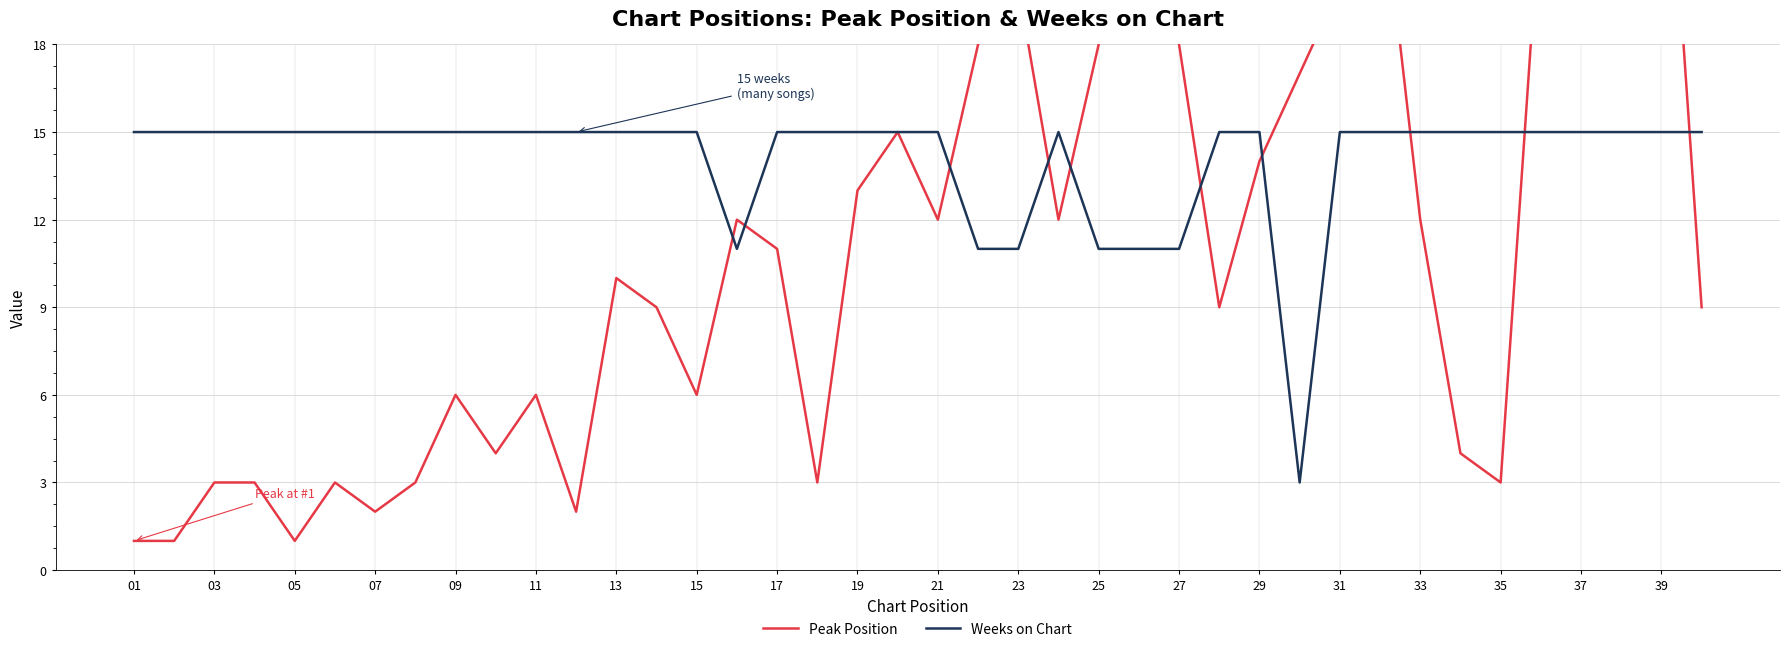

After their last crossing, which series has the higher values: Weeks on Chart or Peak Position?

Weeks on Chart